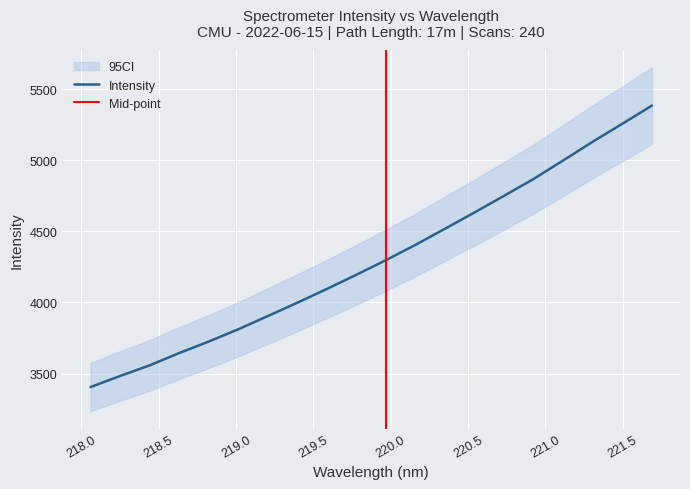

At which category does the chart reach its minimum across all series?

218.0596